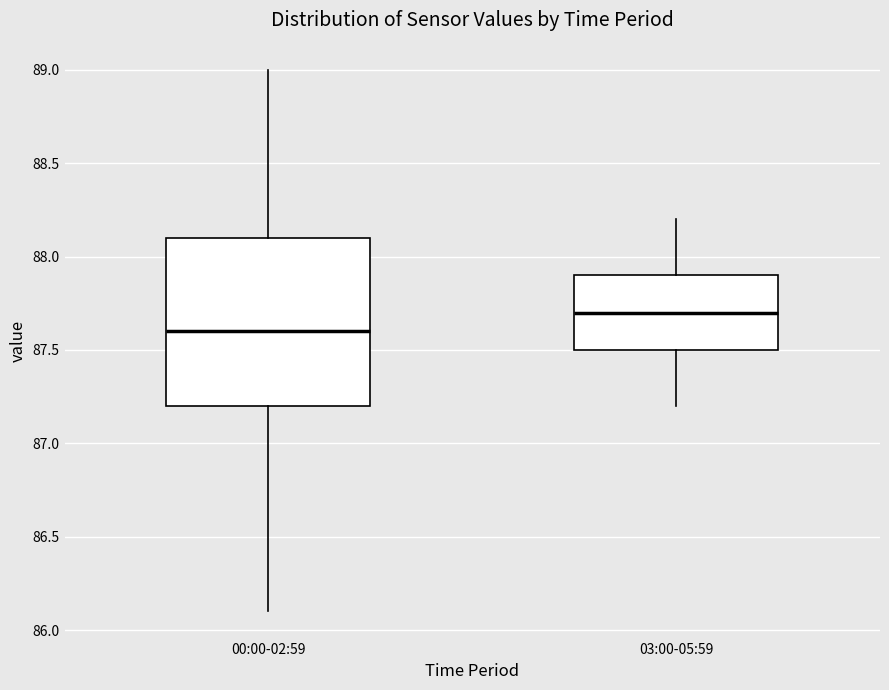

Where does the median line of the box for 00:00-02:59 sit on the y-axis? The values are not printed on the chart, so give them approximately, as read against the axis.

87.6